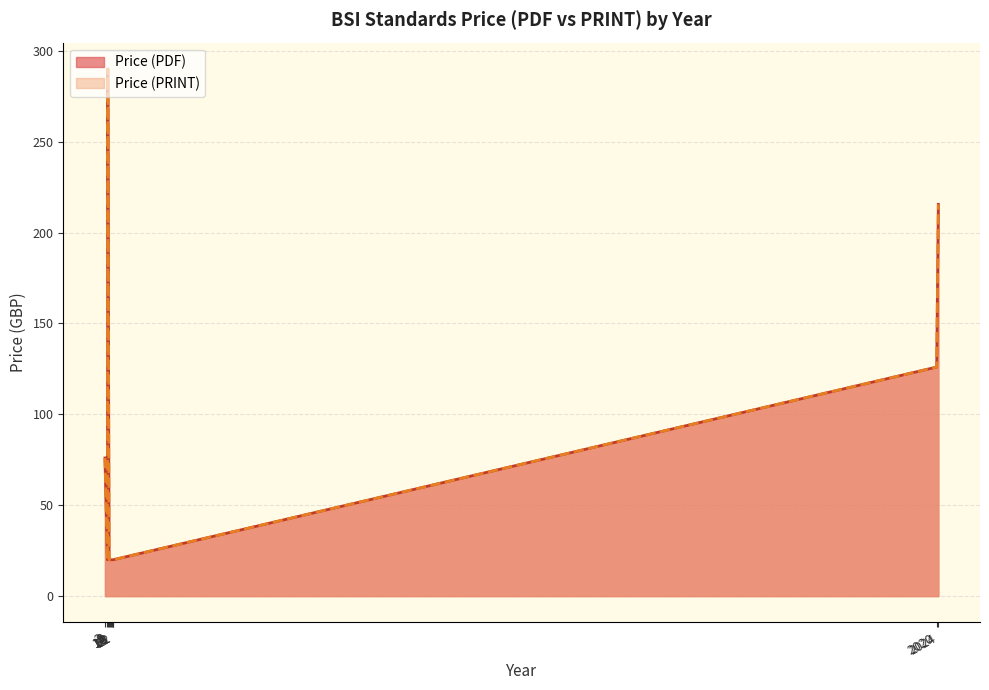

Where does the Price (PDF) series first go above 150?

2